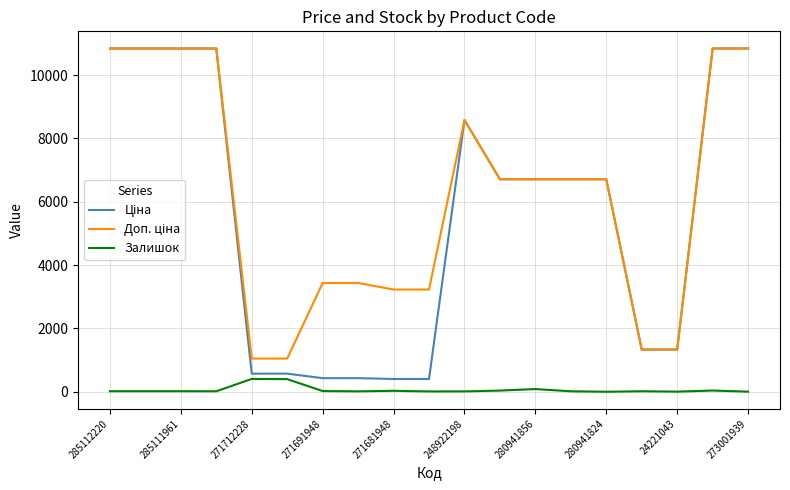

Does the chart display data point markers on the line(s)?

No